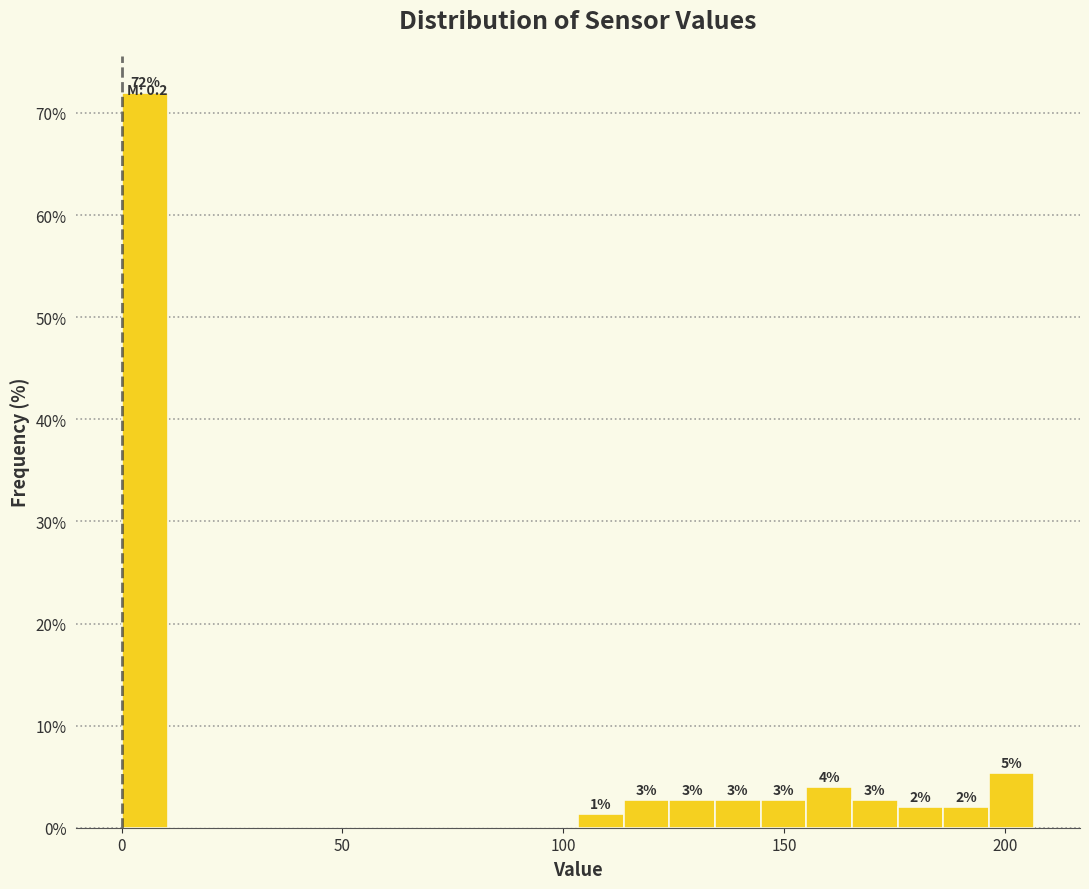

Read against the x-axis, roughly where is the centre of the tallest bar?

5